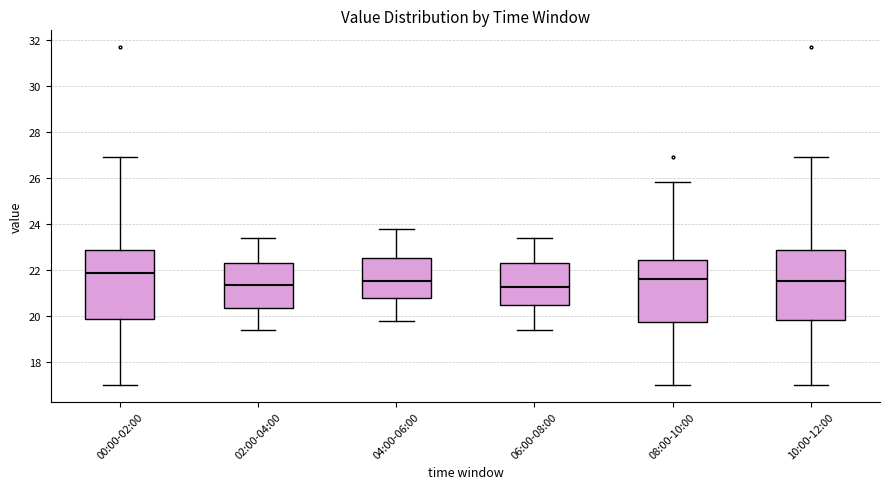

Which box has the highest median line?

00:00-02:00